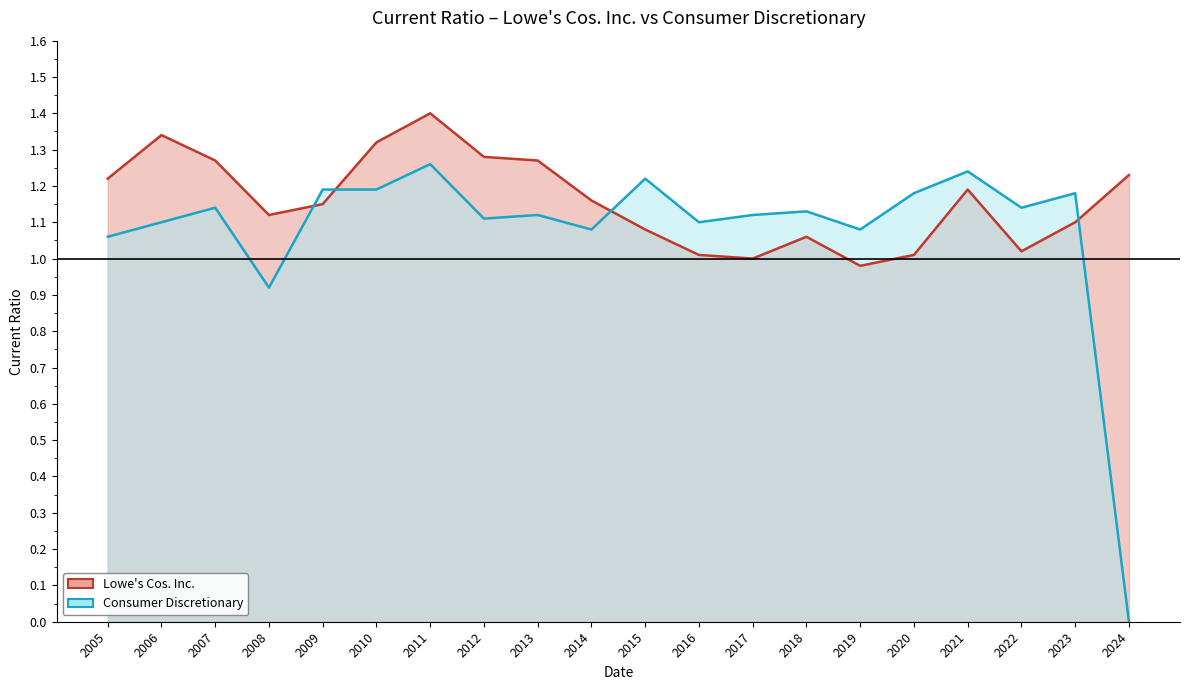

After their last crossing, which series has the higher values: Lowe's Cos. Inc. (line) or Consumer Discretionary (line)?

Lowe's Cos. Inc. (line)